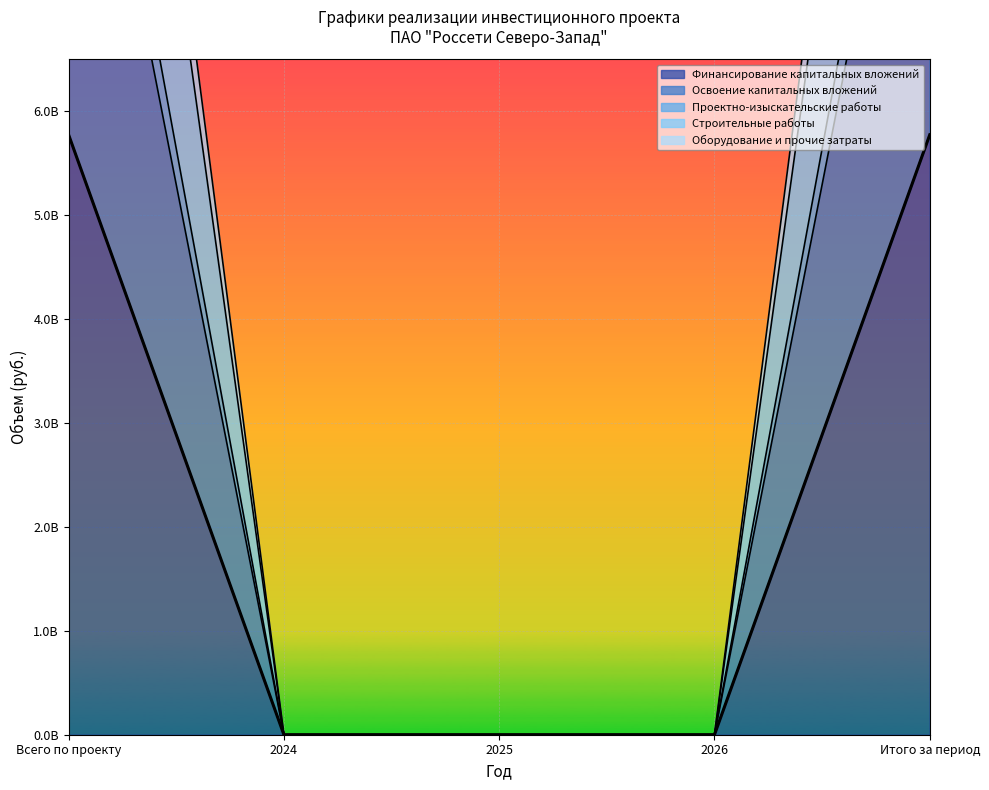

What position from the right is Всего по проекту?

5